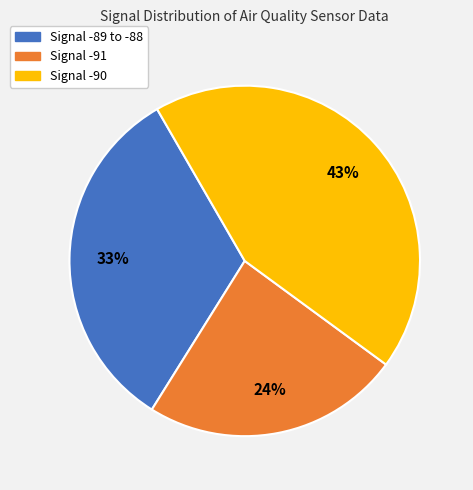

Is there a majority slice in this chart?

No